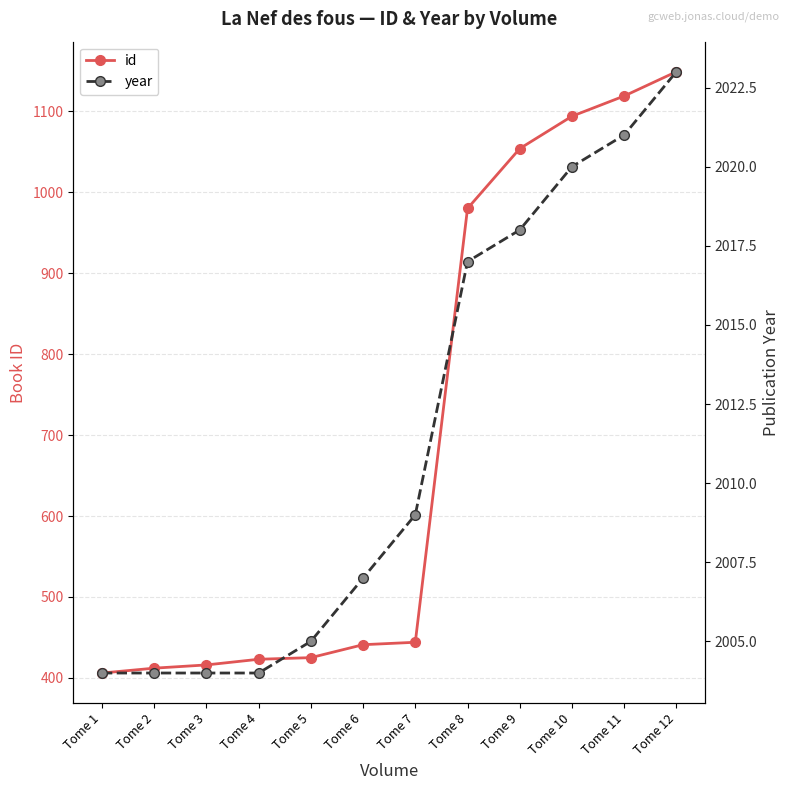

True or false: year has a value of 838 at Tome 10.

False